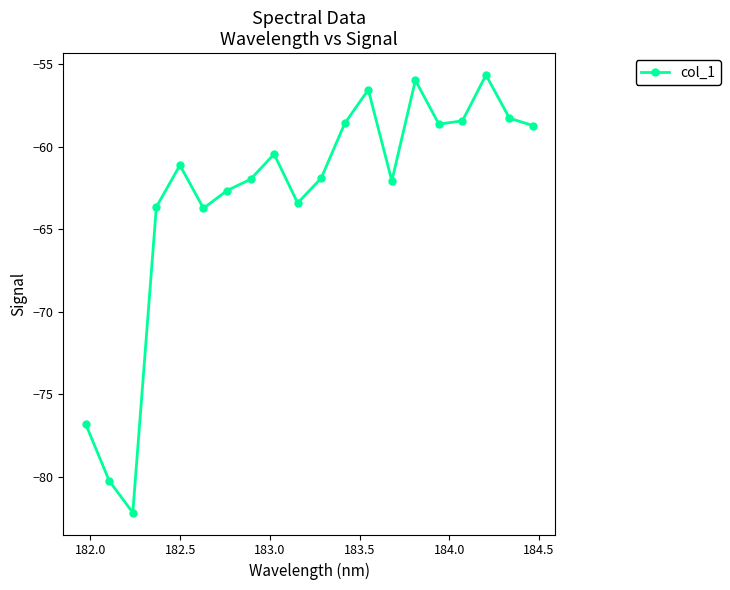

Does the chart display data point markers on the line(s)?

Yes